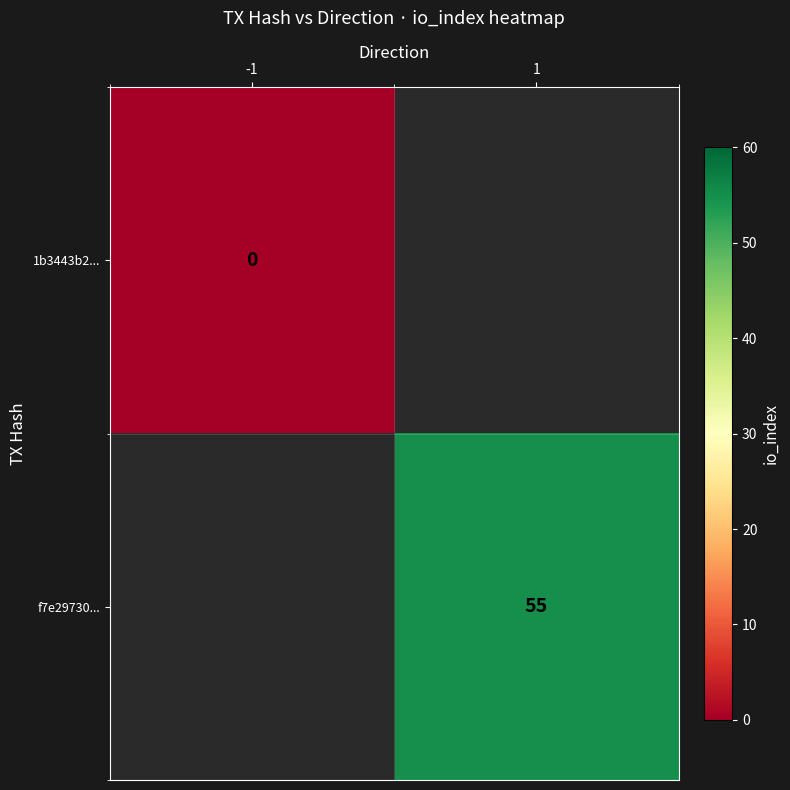

Is it true that f7e29730... equals 87 at 1?

False